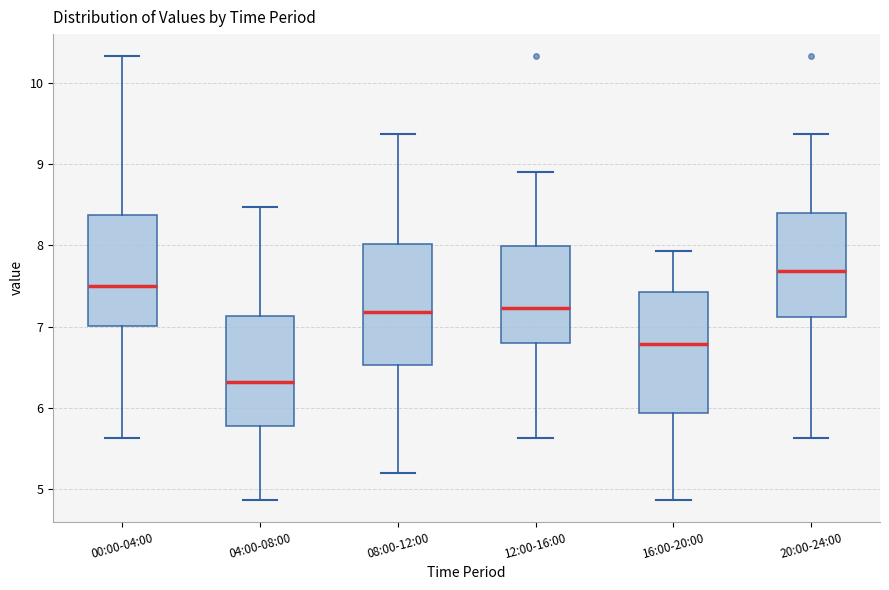

Where does the median line of the box for 00:00-04:00 sit on the y-axis? The values are not printed on the chart, so give them approximately, as read against the axis.

7.5